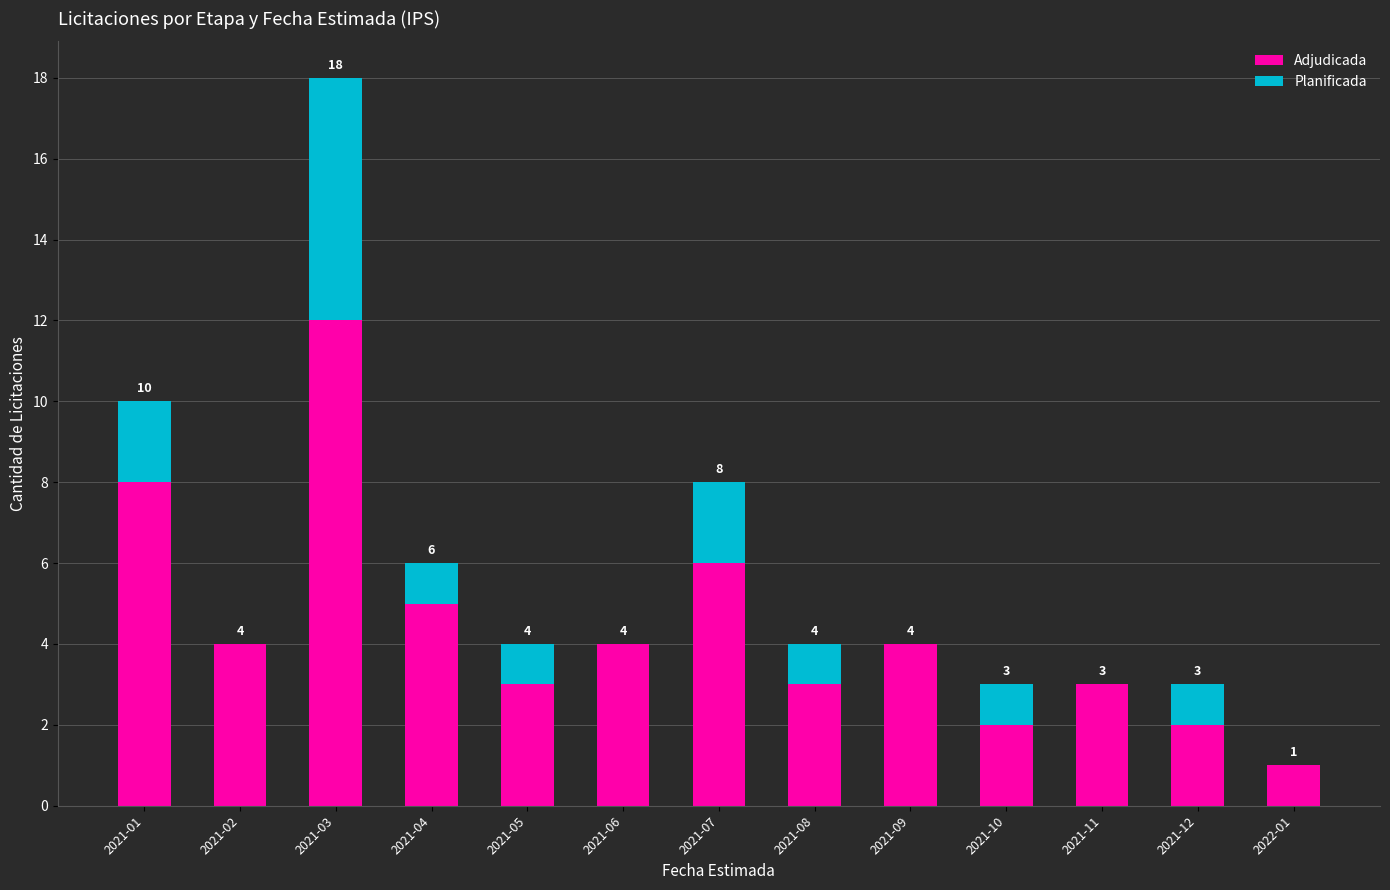

What are all the series names shown in the legend?

Adjudicada, Planificada